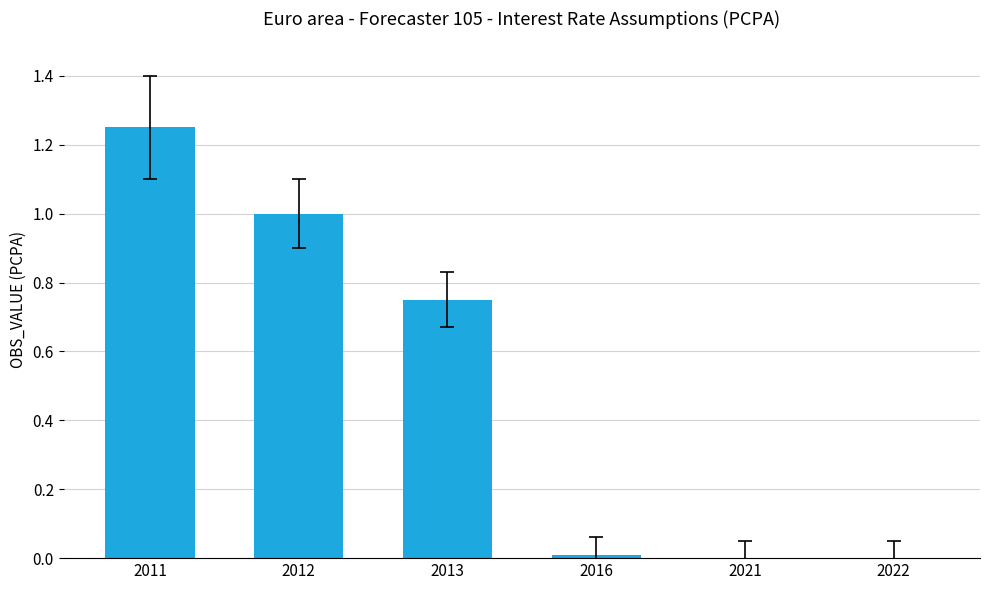

What is the change in value from 2012 to 2021?

-1.0